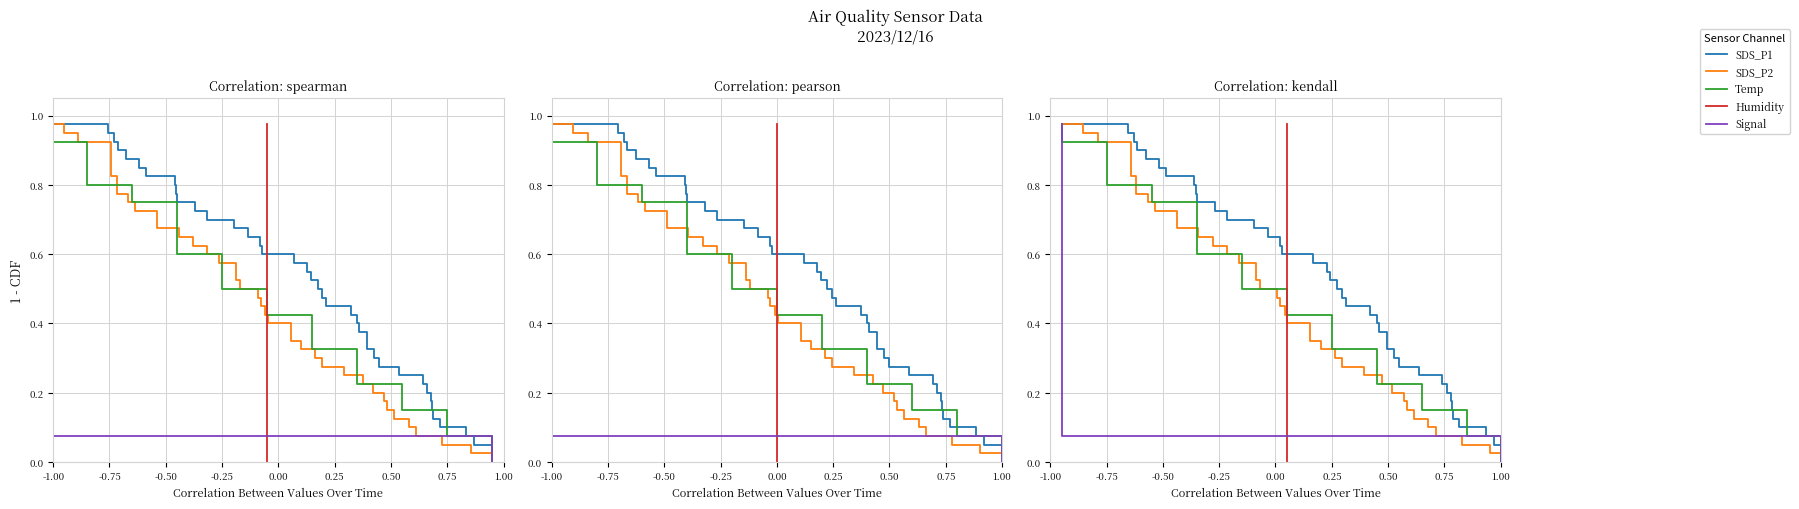

What is the sum of all Signal values?

19.5